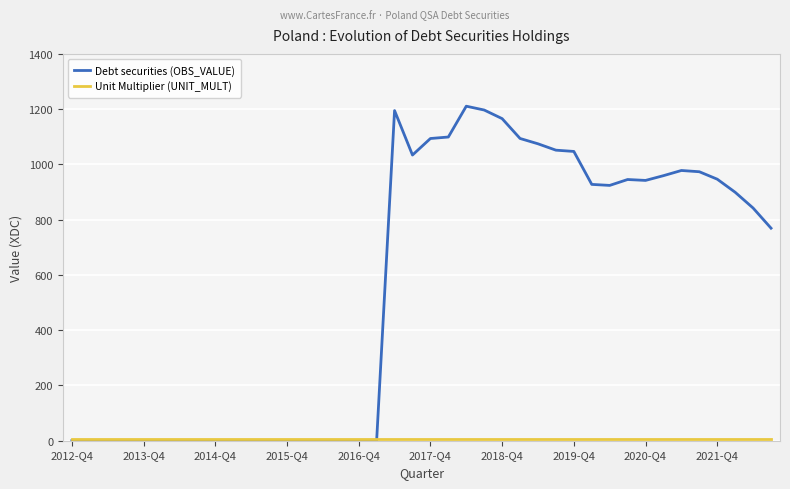

Which series has the largest total across all categories?

Debt securities (OBS_VALUE)